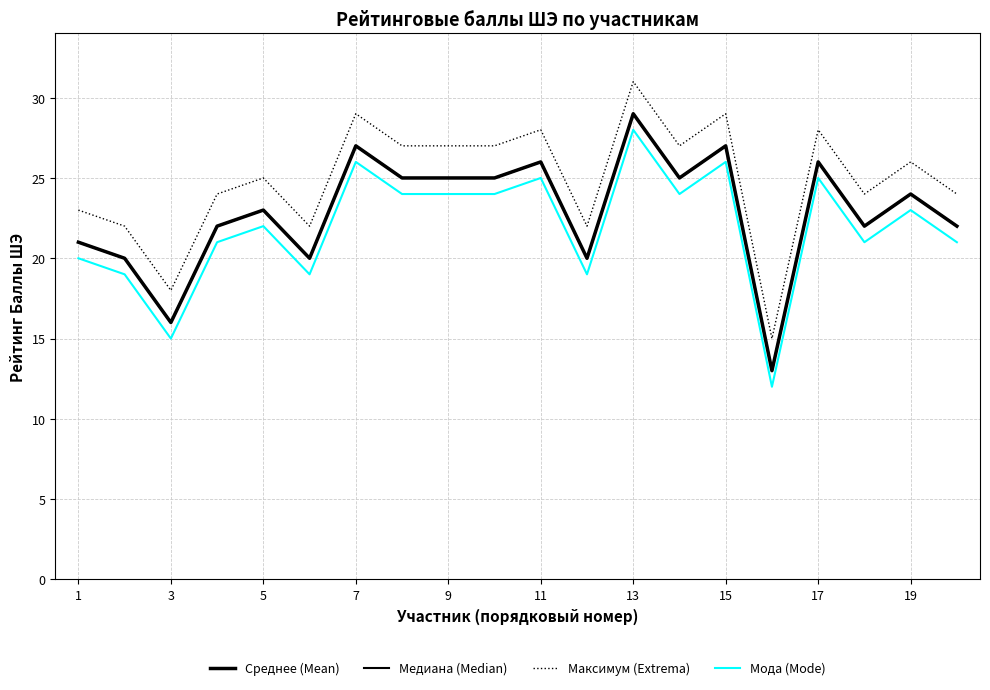

True or false: Мода (Mode) and Максимум (Extrema) intersect in this chart.

False